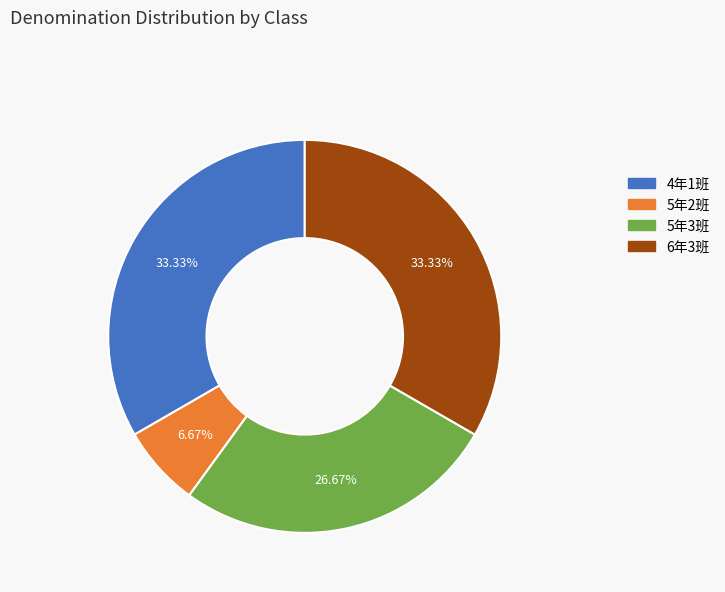

What portion of the pie excludes 4年1班?

66.7%